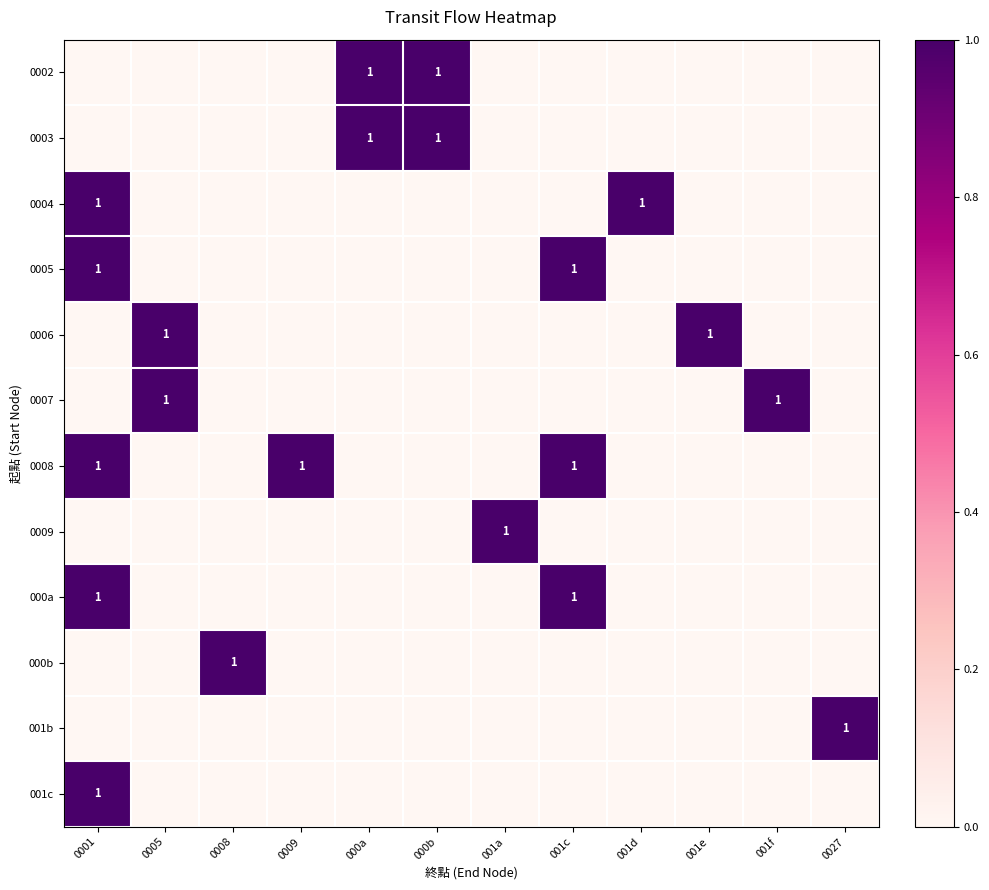

At 001a, list the series in order from largest to smallest.

0009, 0002, 0003, 0004, 0005, 0006, 0007, 0008, 000a, 000b, 001b, 001c